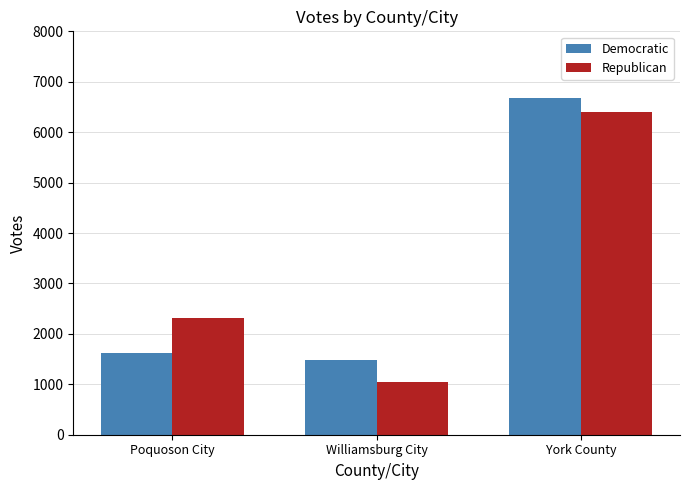

Reading left to right, transcribe all the data shown in this chart.

Democratic: Poquoson City=1620	Williamsburg City=1484	York County=6679
Republican: Poquoson City=2310	Williamsburg City=1042	York County=6397